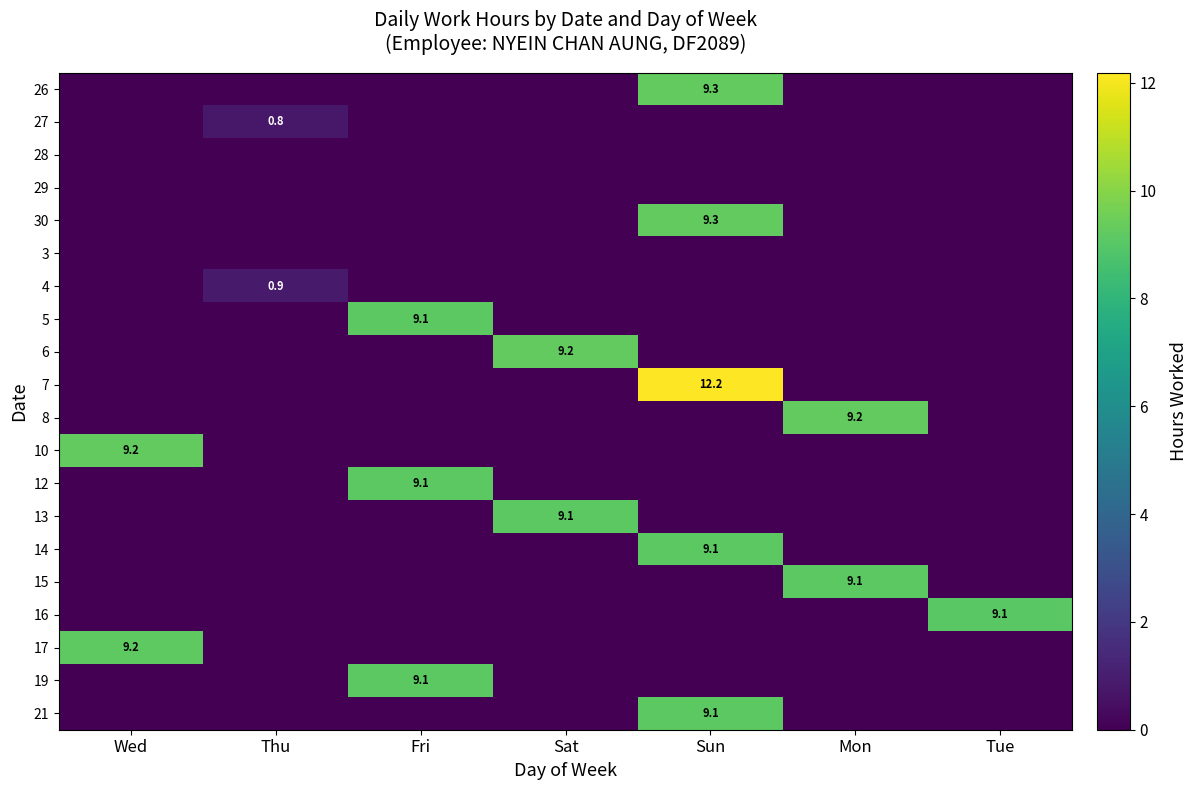

True or false: 17 has a value of 15.4 at Wed.

False